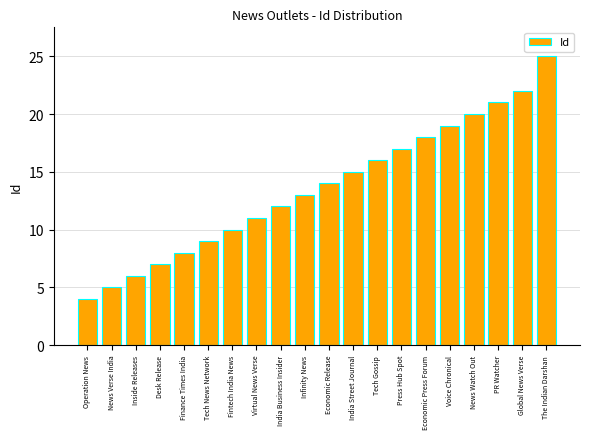

What is the value of the 8th bar from the left?

11